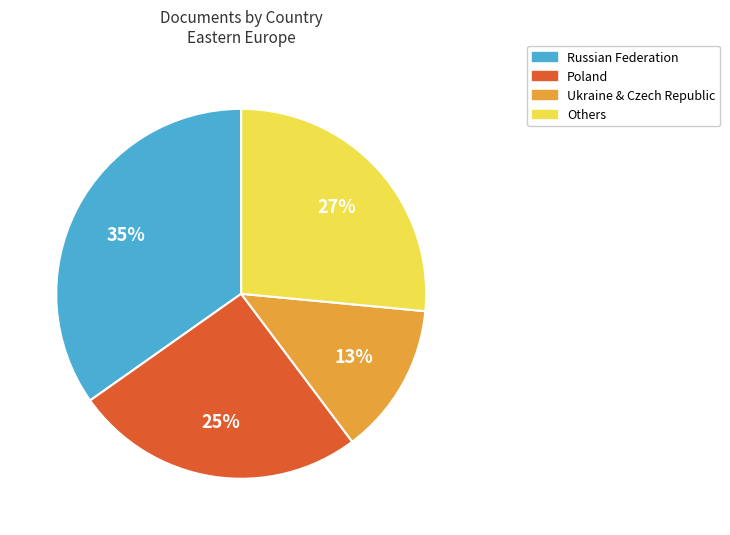

Does any single category account for the majority?

No